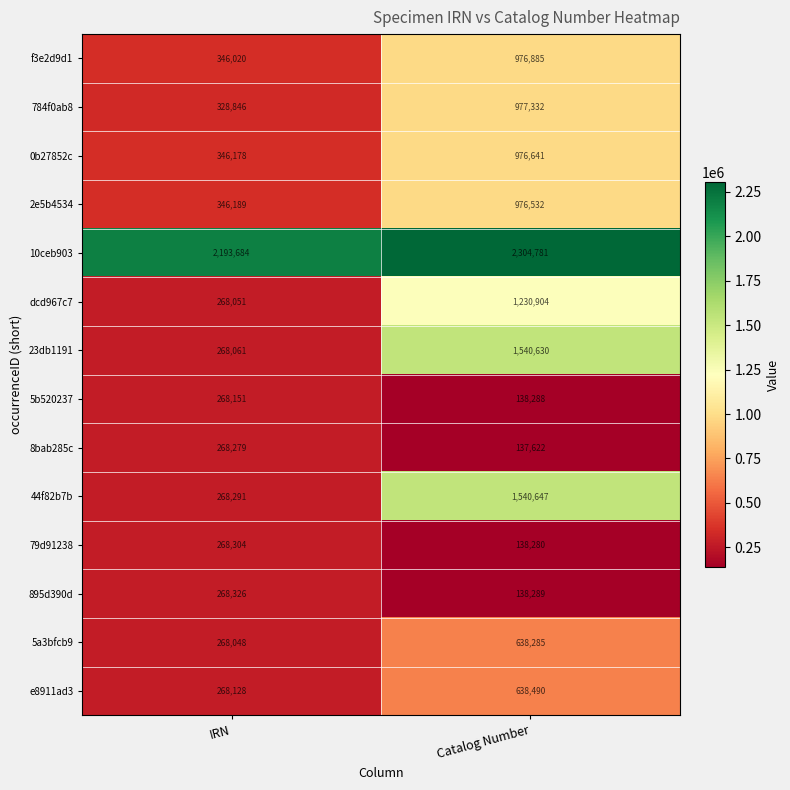

What is the total value across all series at IRN?

5974556